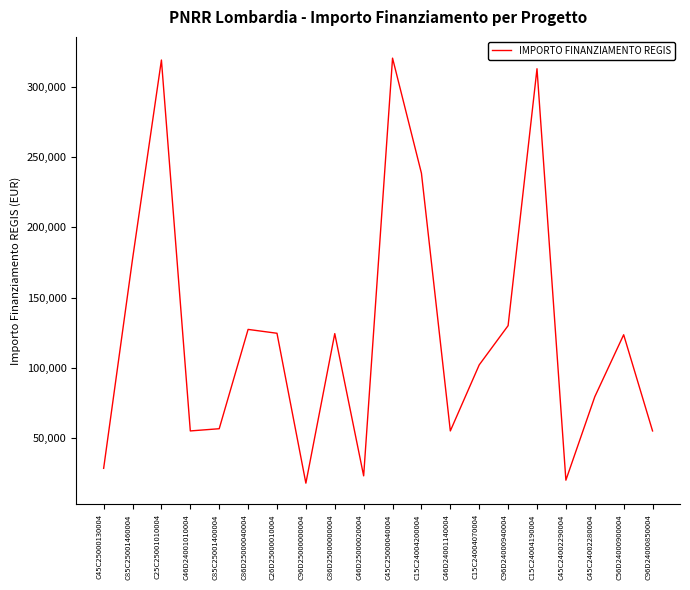

At which label is the value closest to 169172?

C85C25001460004